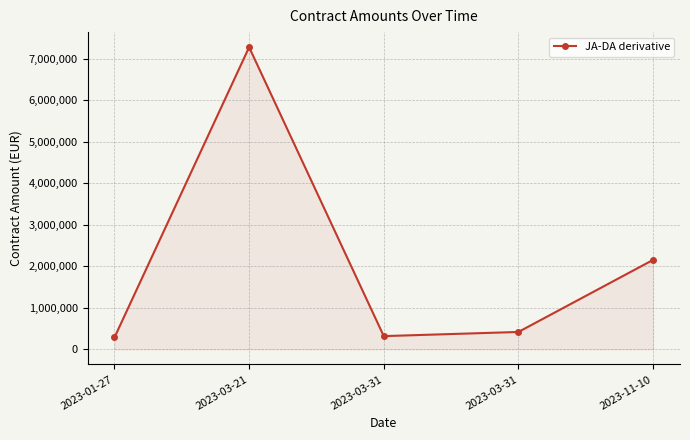

Between 2023-03-21 and 2023-03-31, which is larger?

2023-03-21